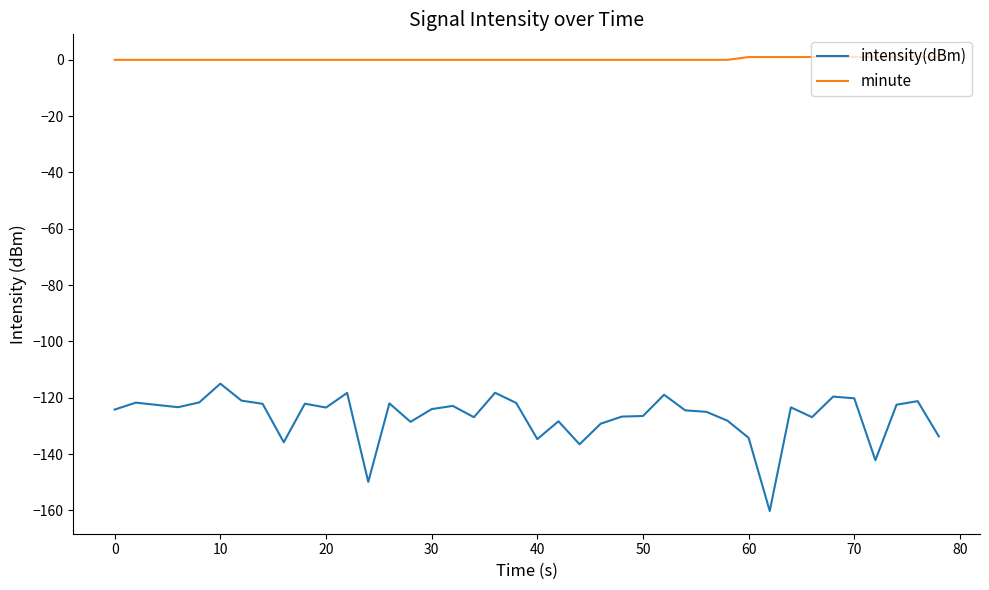

Rank the series by their maximum value, from highest to lowest.

minute, intensity(dBm)